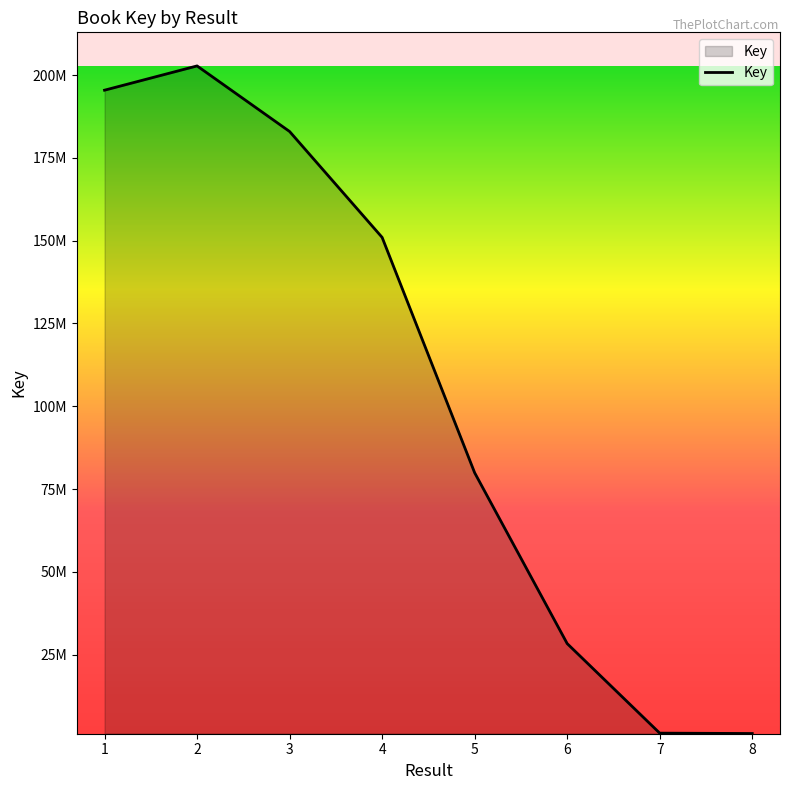

Which label corresponds to the largest value in the chart?

2